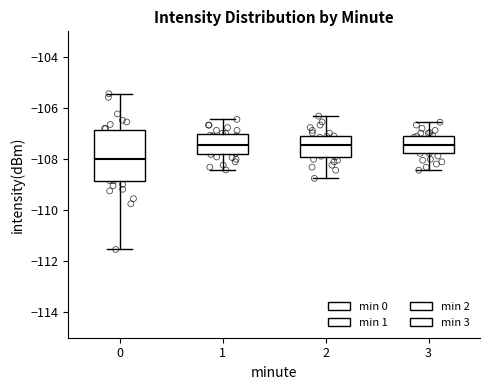

Reading left to right, transcribe this box plot: for each box, give where its median line is, the range the box spans, and where its two whiskers end, as read against the y-axis. The values are not printed on the chart, so give them approximately, as read against the axis.

0: median -108.0, box -108.8 to -106.8, whiskers -111.6 to -105.4
1: median -107.4, box -107.8 to -107.0, whiskers -108.4 to -106.4
2: median -107.4, box -108.0 to -107.2, whiskers -108.8 to -106.4
3: median -107.4, box -107.8 to -107.0, whiskers -108.4 to -106.6